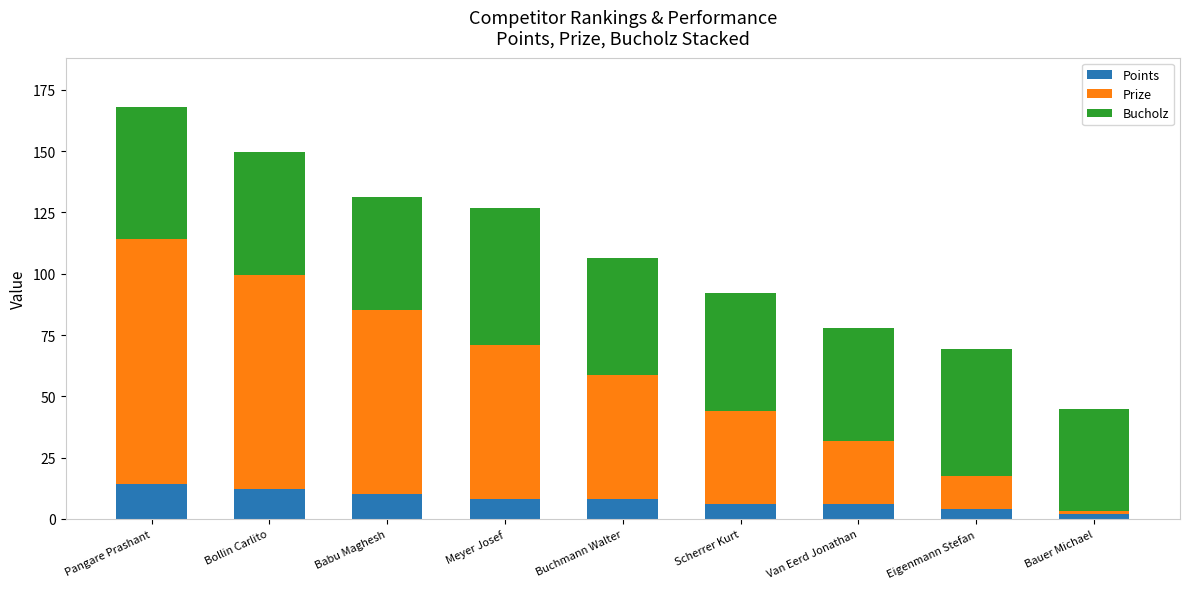

Reading left to right, list the values for the Points series.

14.0	12.0	10.0	8.0	8.0	6.0	6.0	4.0	2.0